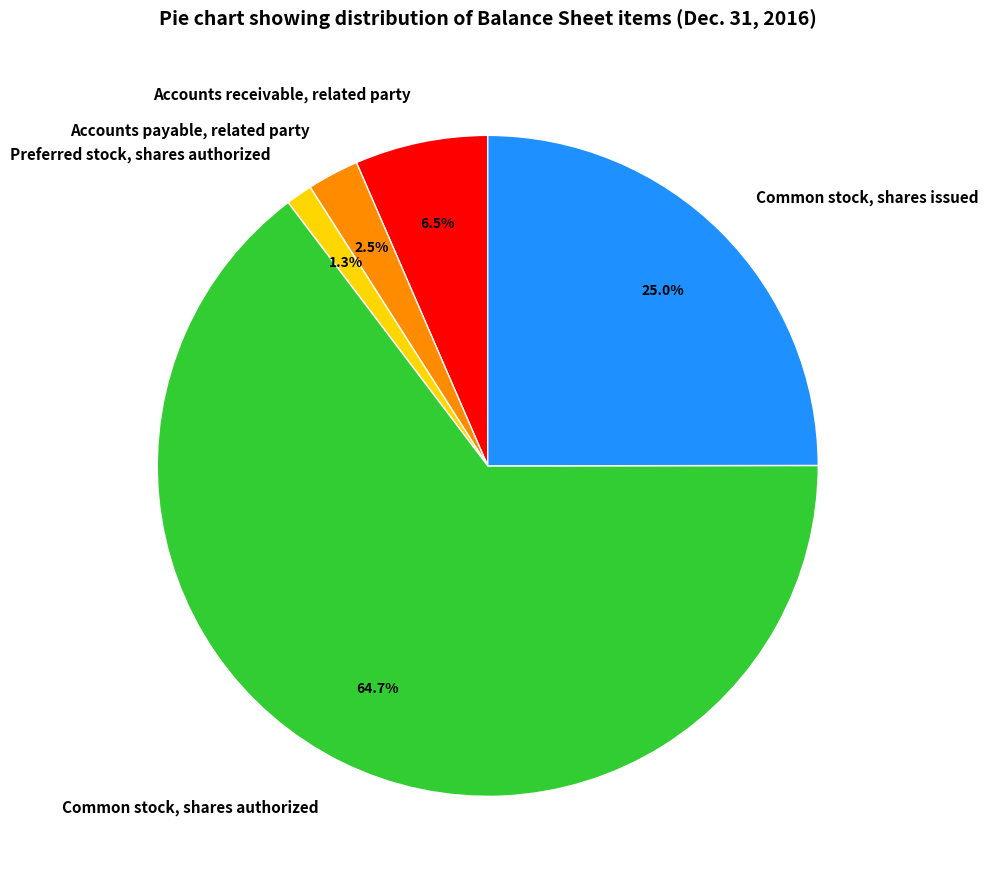

To the nearest percent, what is the combined percentage of Common stock, shares authorized and Common stock, shares issued?

90%